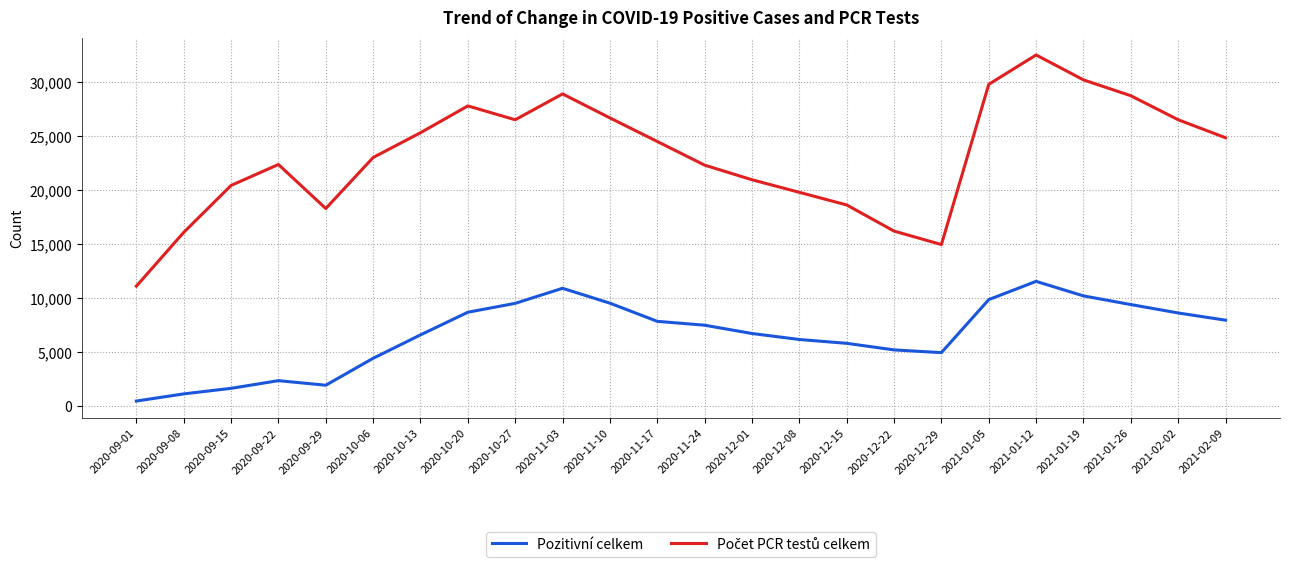

At which category does the chart reach its peak across all series?

2021-01-12